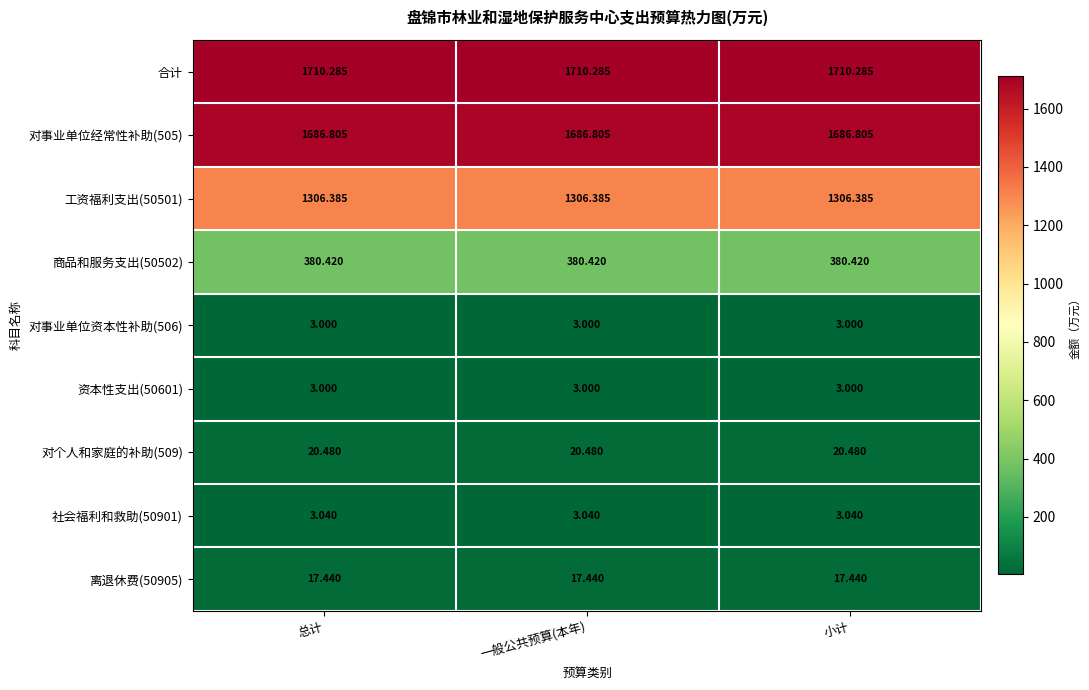

Is the value of 对个人和家庭的补助(509) at 一般公共预算(本年) greater than the value of 工资福利支出(50501) at 一般公共预算(本年)?

No